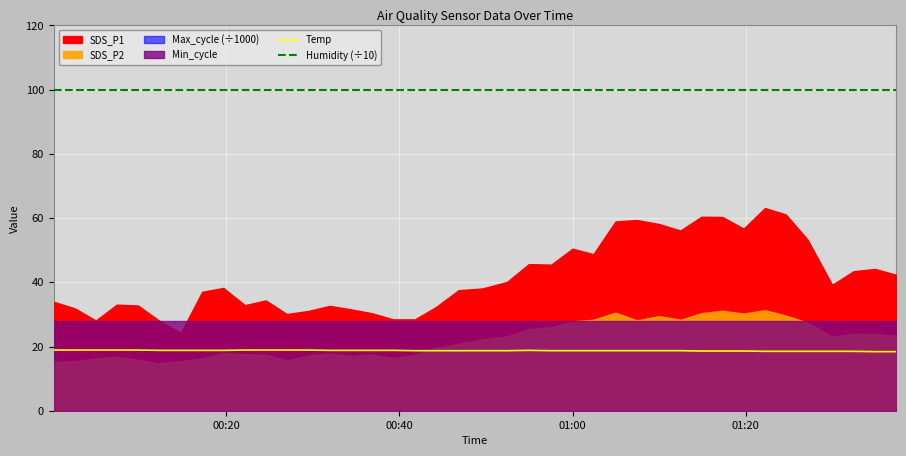

Reading left to right, what are all the values shown in this chart?

Temp: 18.9	18.9	18.9	18.9	18.9	18.8	18.8	18.8	18.8	18.9	18.9	18.9	18.9	18.8	18.8	18.8	18.8	18.7	18.7	18.7	18.7	18.7	18.8	18.7	18.7	18.7	18.7	18.7	18.7	18.7	18.6	18.6	18.6	18.5	18.5	18.5	18.5	18.5	18.4	18.4
Humidity (÷10): 99.9	99.9	99.9	99.9	99.9	99.9	99.9	99.9	99.9	99.9	99.9	99.9	99.9	99.9	99.9	99.9	99.9	99.9	99.9	99.9	99.9	99.9	99.9	99.9	99.9	99.9	99.9	99.9	99.9	99.9	99.9	99.9	99.9	99.9	99.9	99.9	99.9	99.9	99.9	99.9